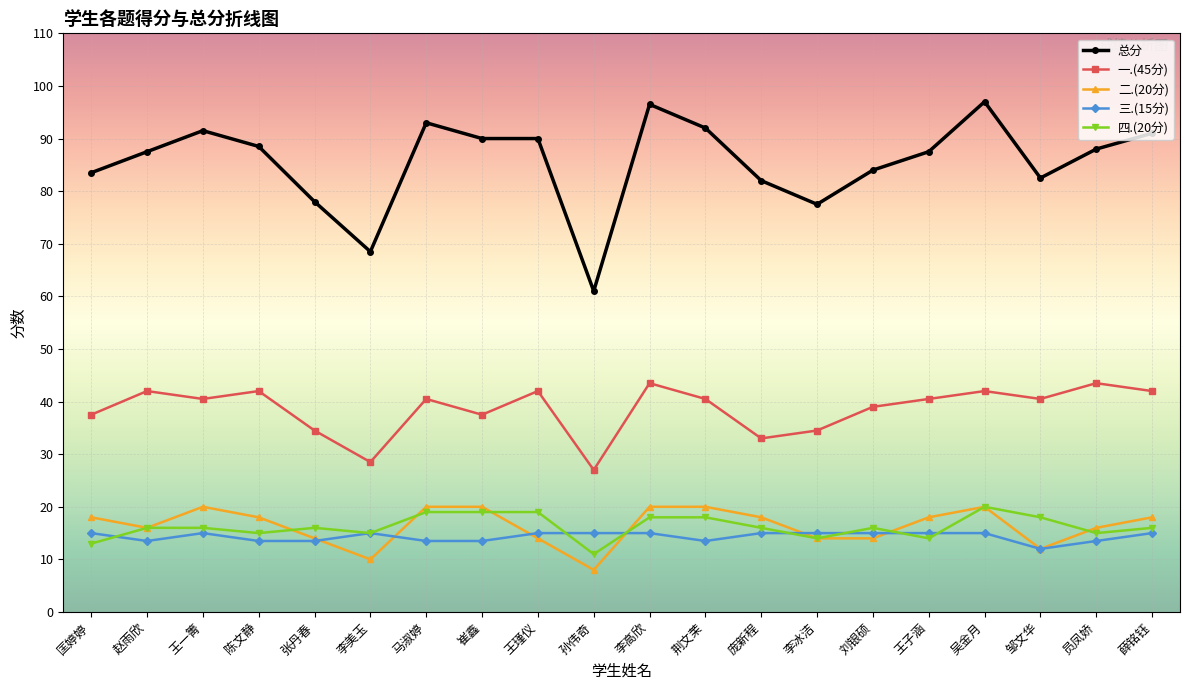

Which series has the largest range (max minus min)?

总分